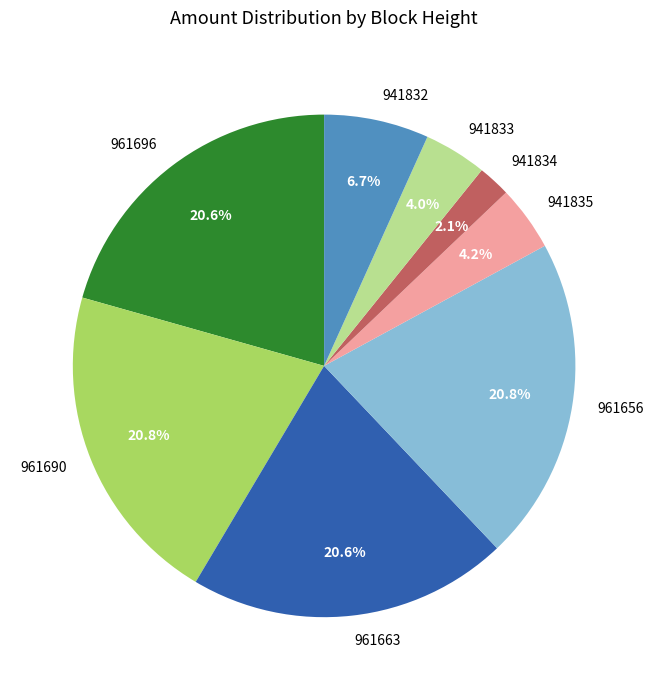

What percentage is the 941832 slice, to the nearest percent?

7%